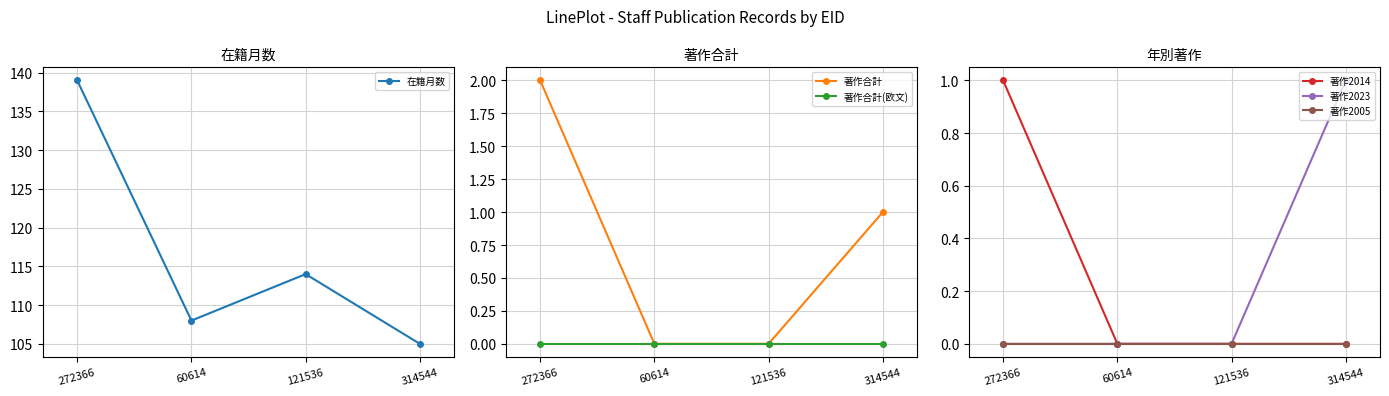

How many data points in 著作2023 are above 0?

1